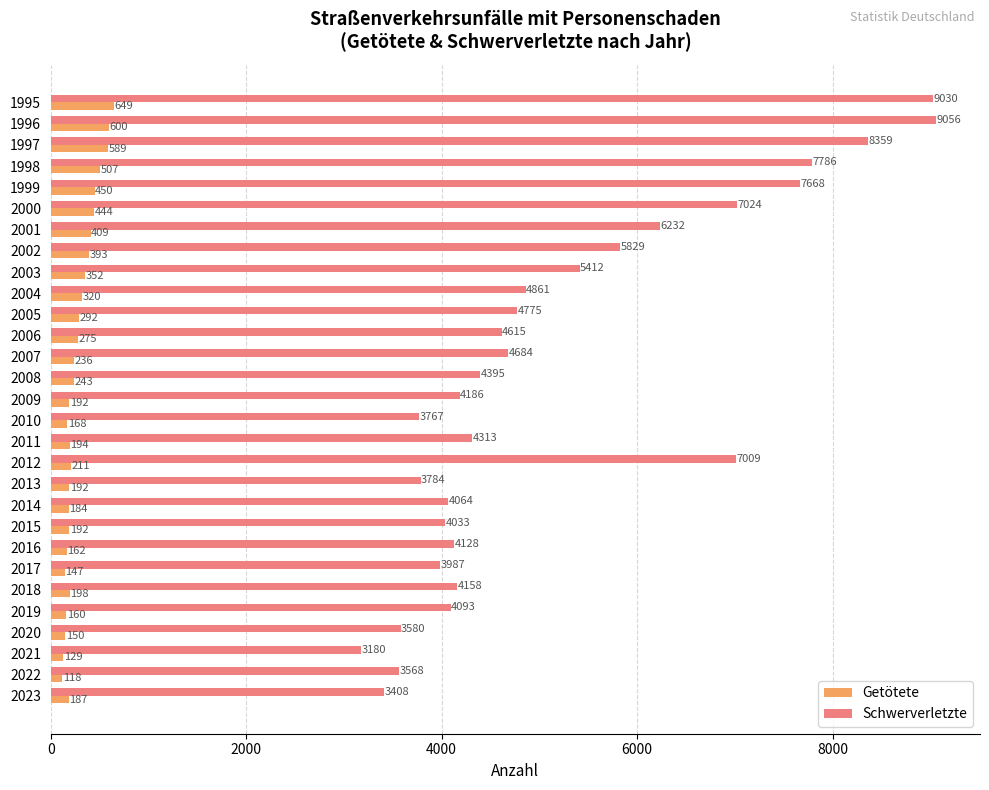

Rank the series by their maximum value, from lowest to highest.

Getötete, Schwerverletzte